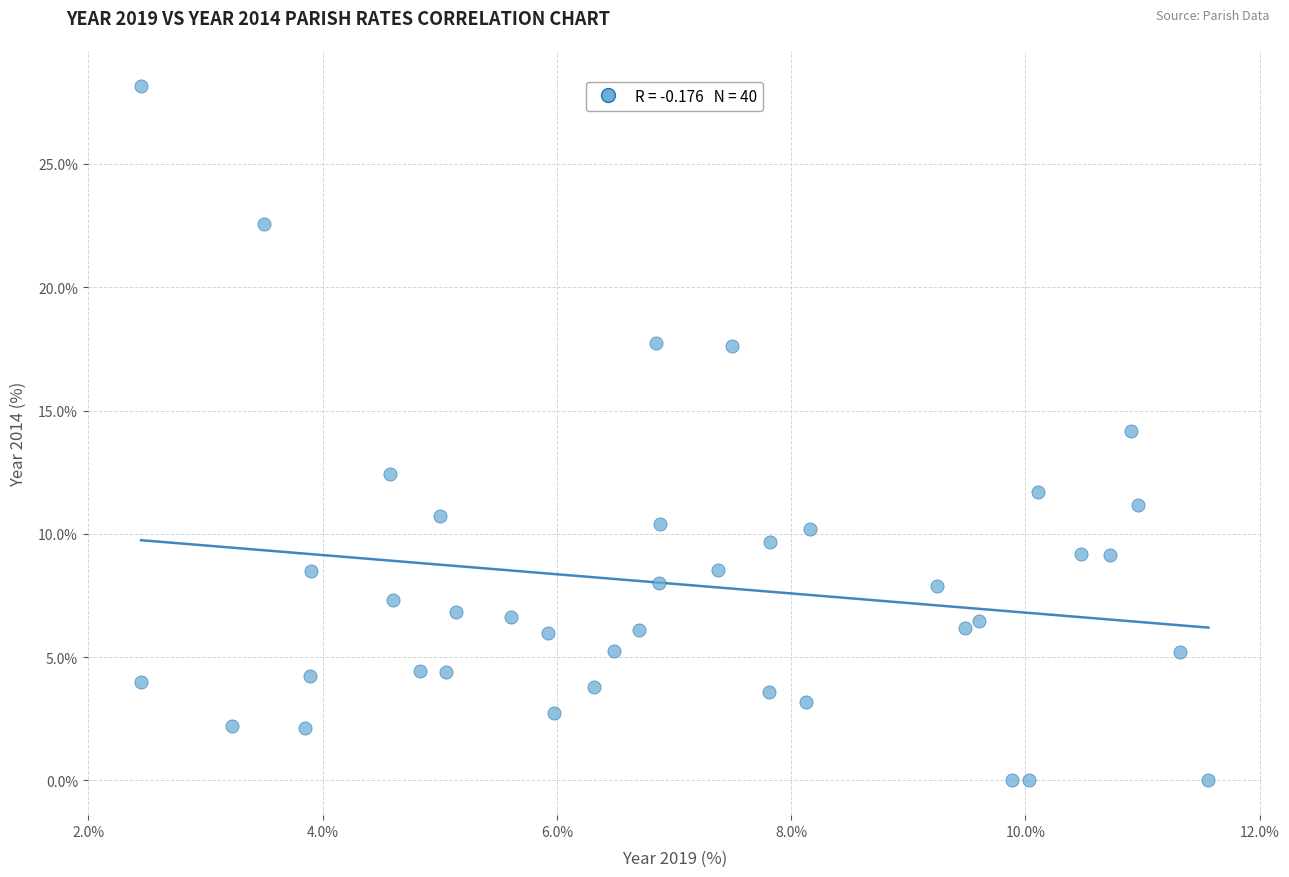

What is the range of X values (max minus min)?

9.1